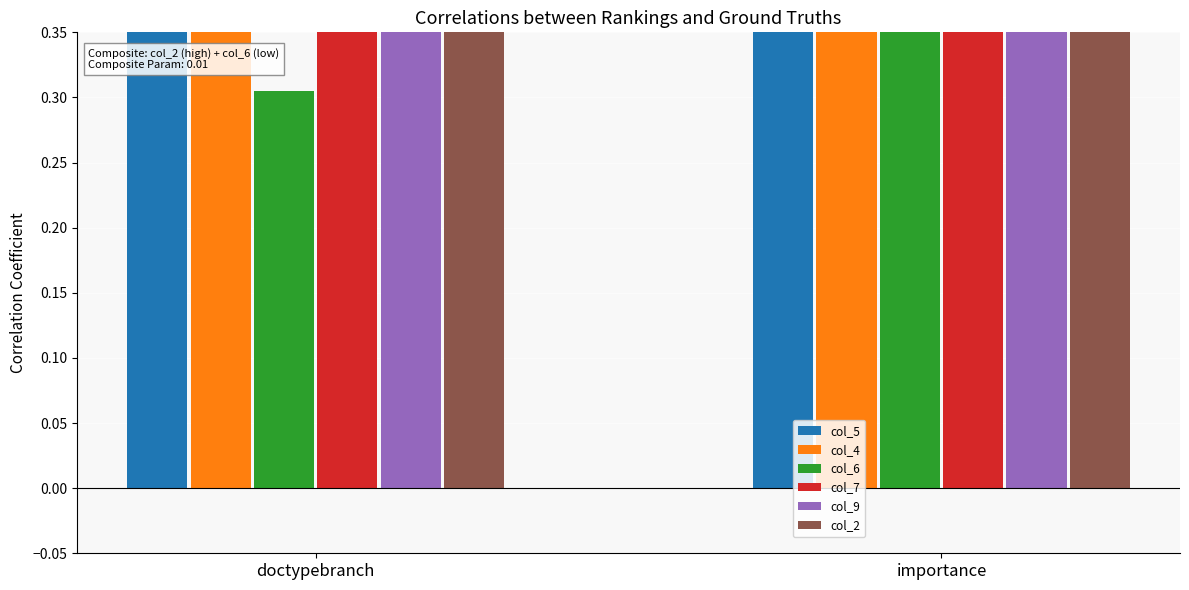

What is the difference between the col_7 values at doctypebranch and importance?

0.1